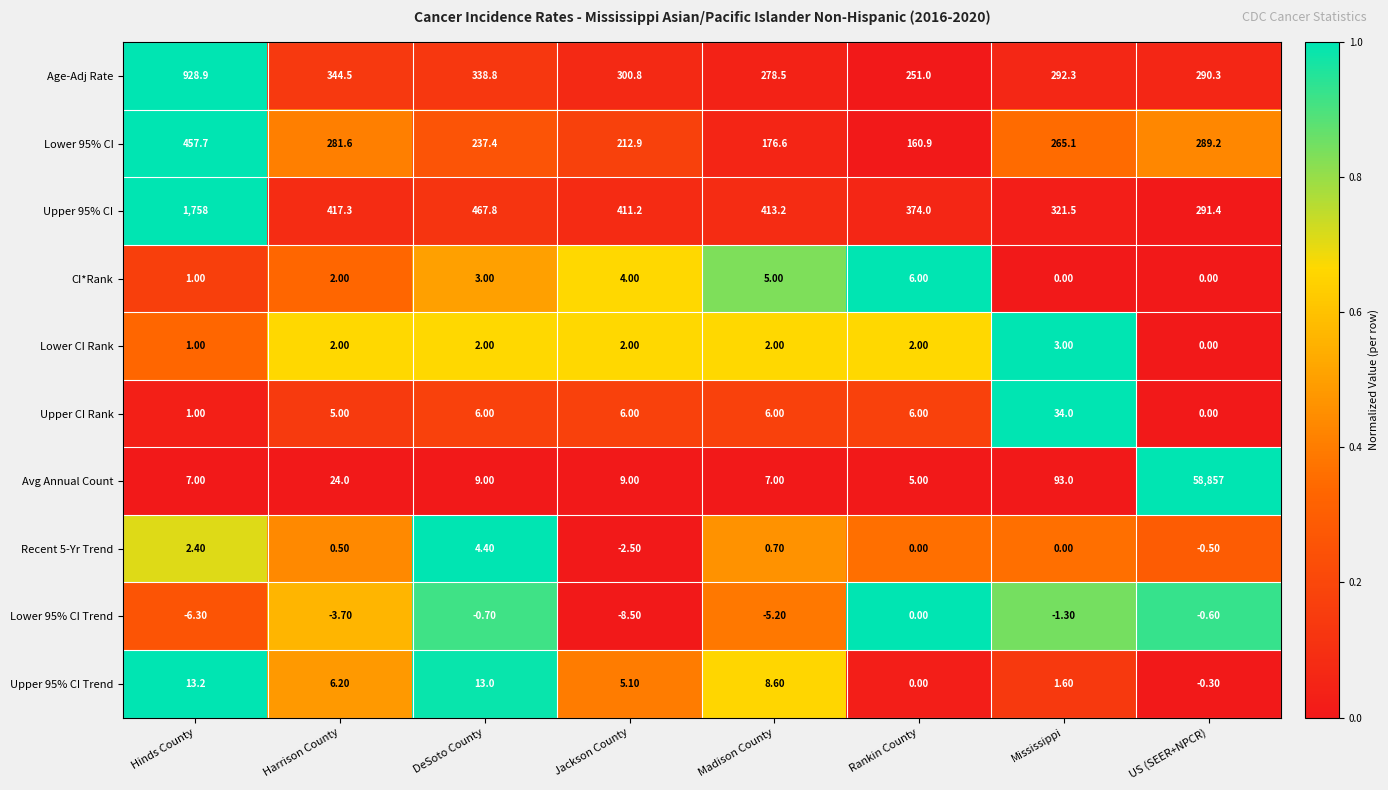

Which series has the largest total across all categories?

Avg Annual Count